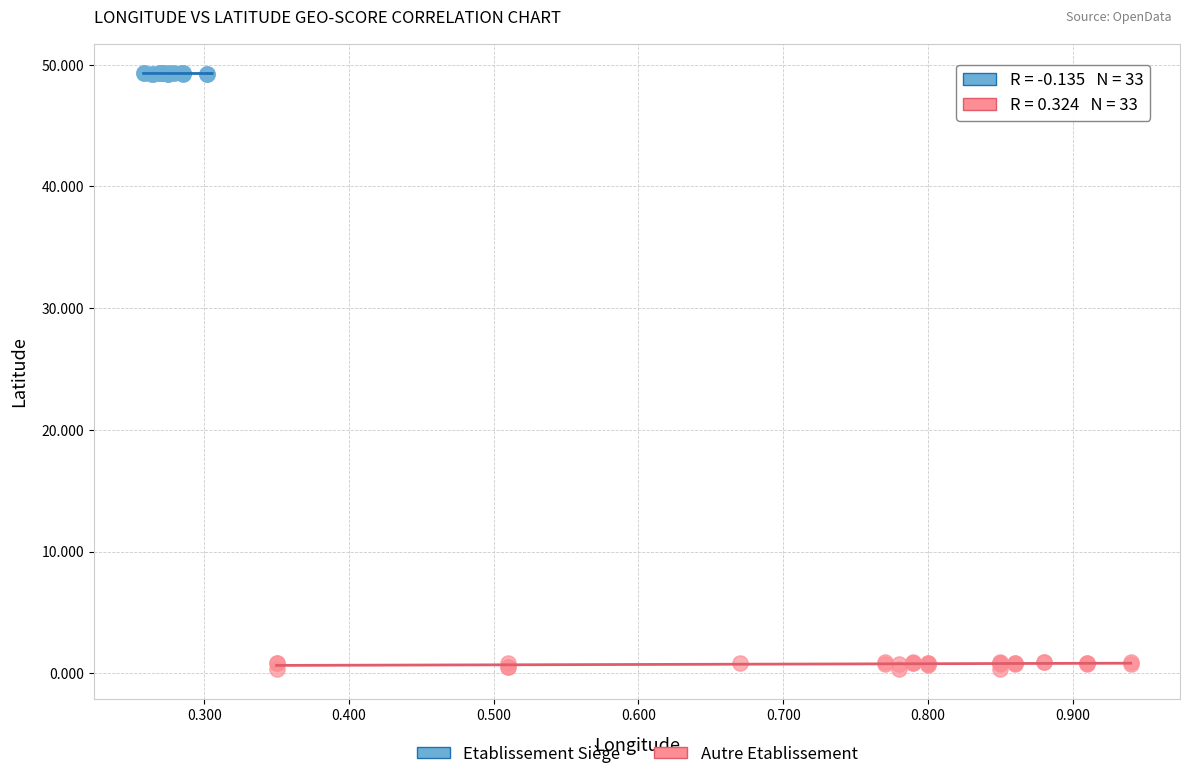

Which series reaches the minimum Y coordinate?

Autre Etablissement